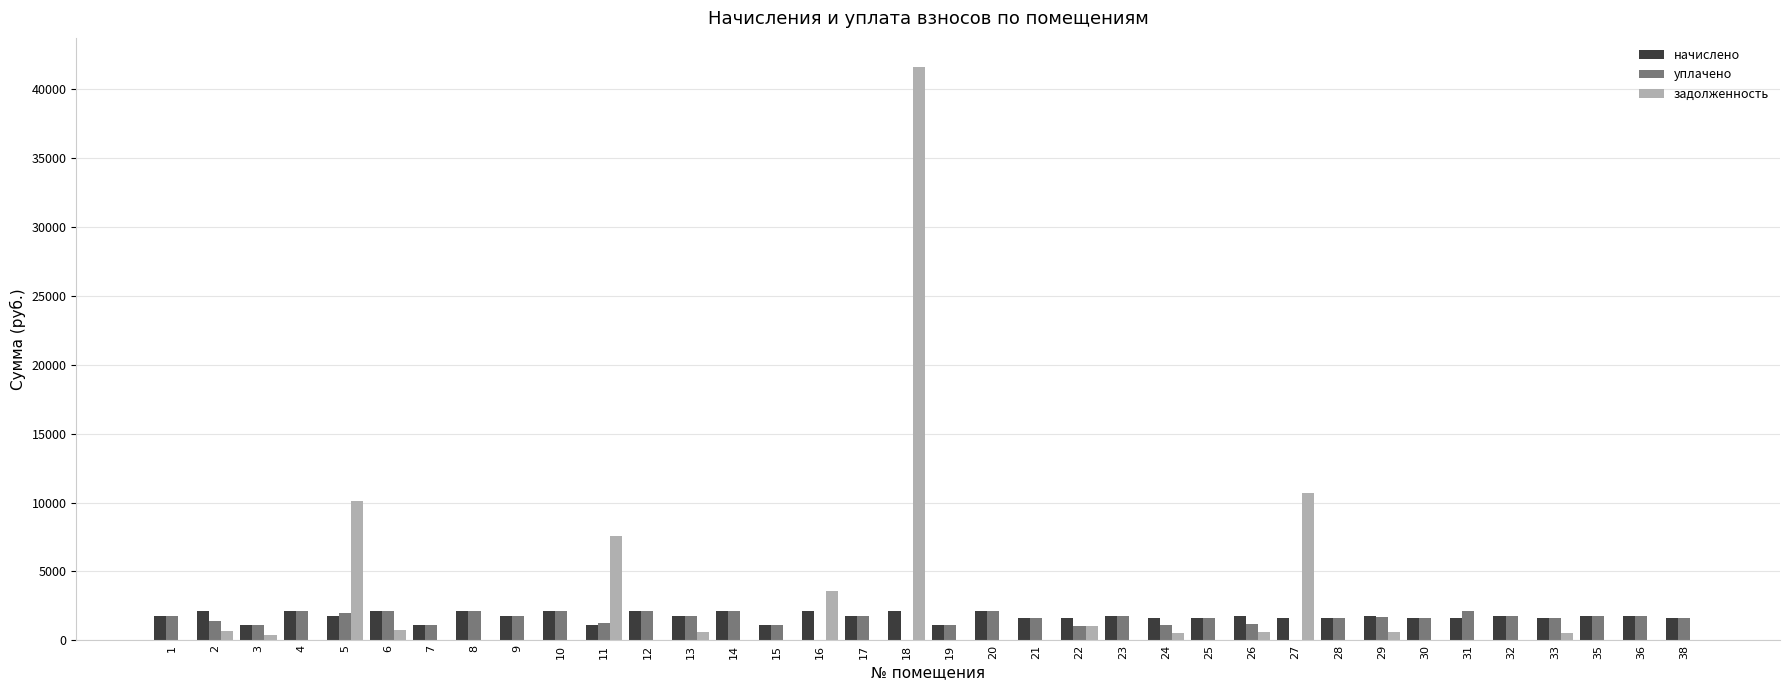

Is the value of уплачено at 38 greater than the value of начислено at 19?

Yes